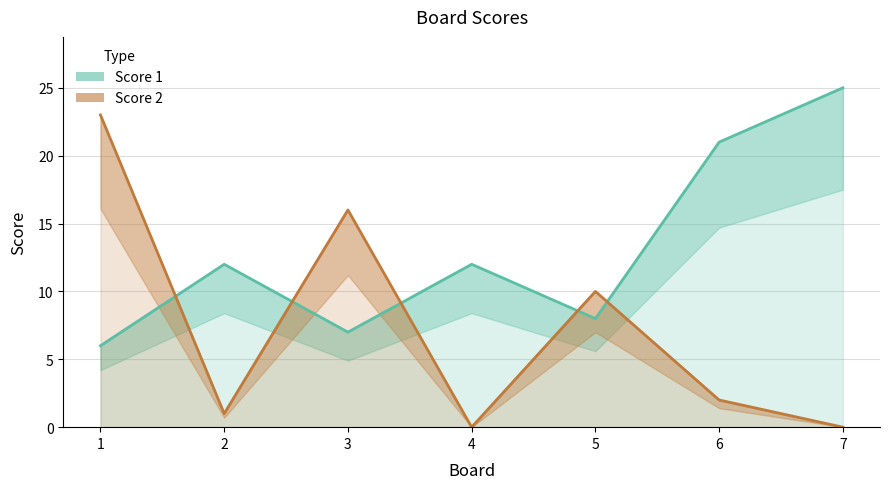

List the series in order of their overall mean, lowest first.

Score 2, Score 1